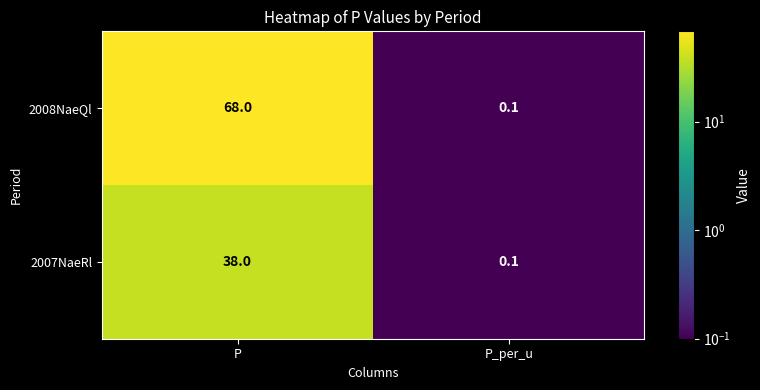

Which series has the largest total across all categories?

2008NaeQl